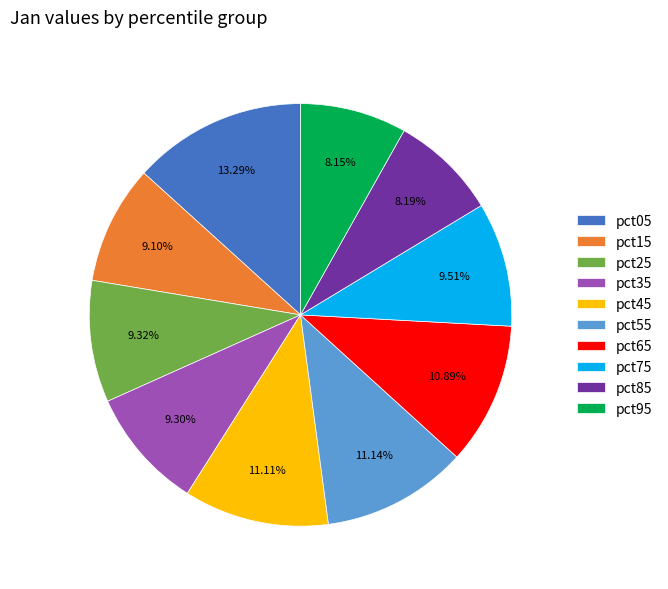

Between pct95 and pct65, which is larger?

pct65